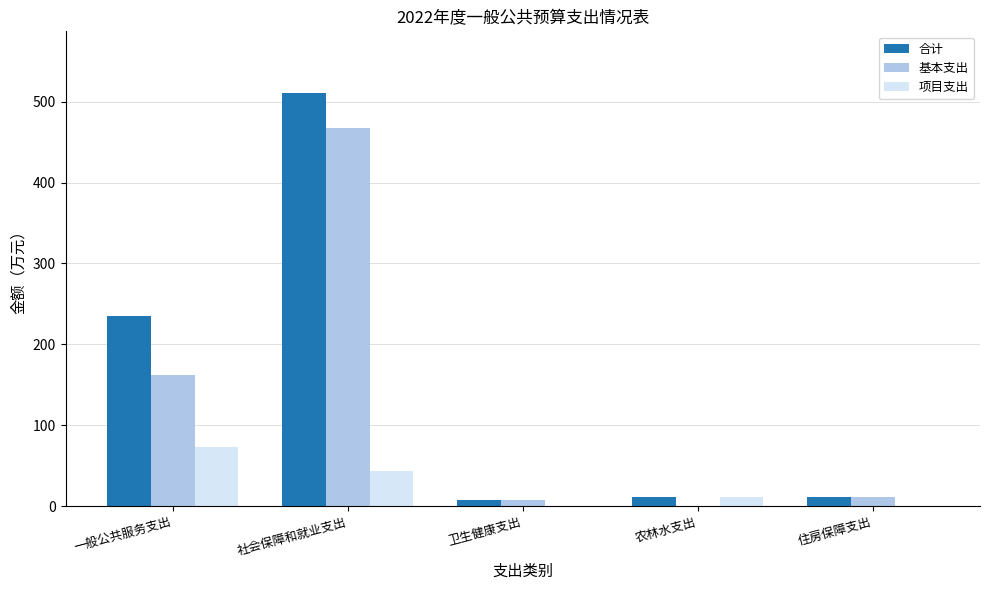

The value of 项目支出 at 住房保障支出 is 48.2. True or false?

False